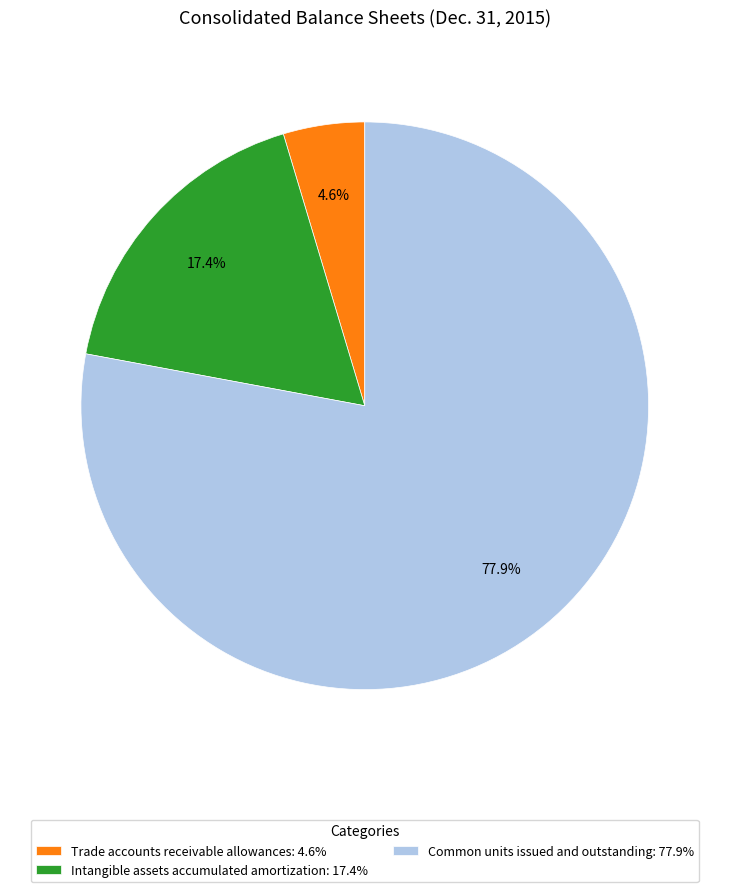

Which category accounts for the majority?

Common units issued and outstanding: 77.9%